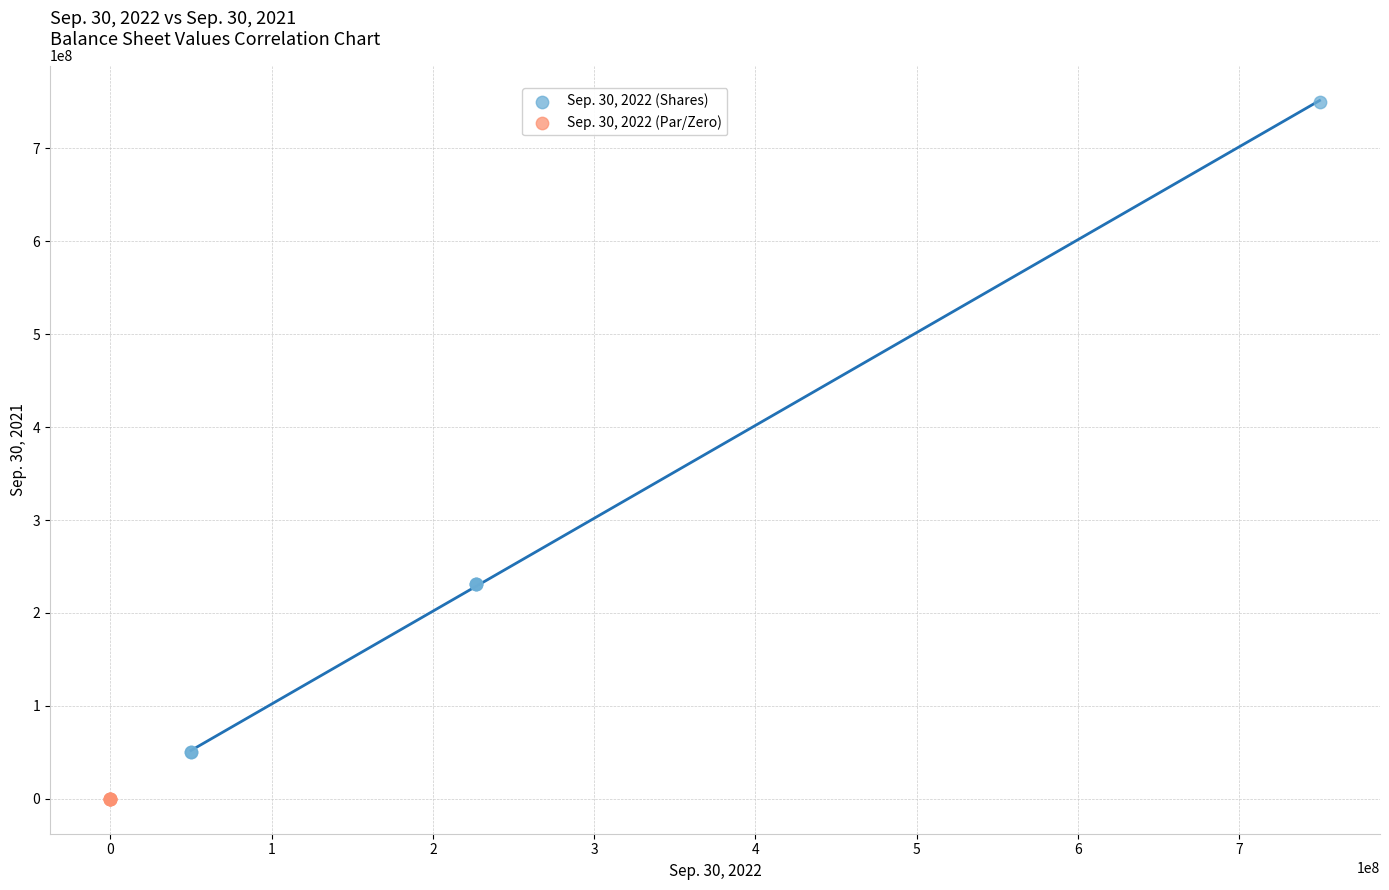

Which series reaches the minimum Y coordinate?

Sep. 30, 2022 (Par/Zero)